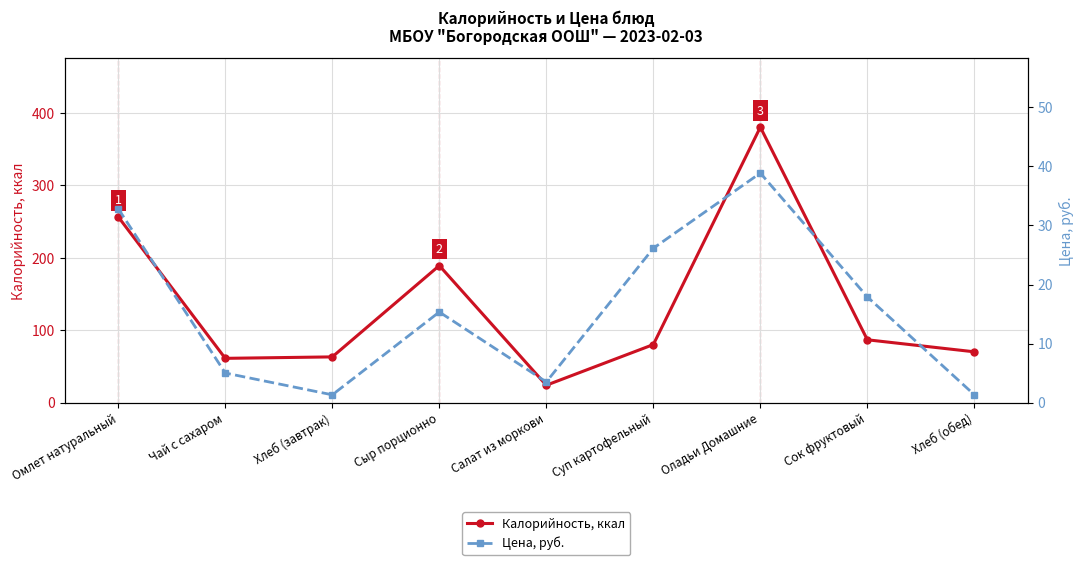

At which category does Цена, руб. reach its first local valley?

Хлеб (завтрак)